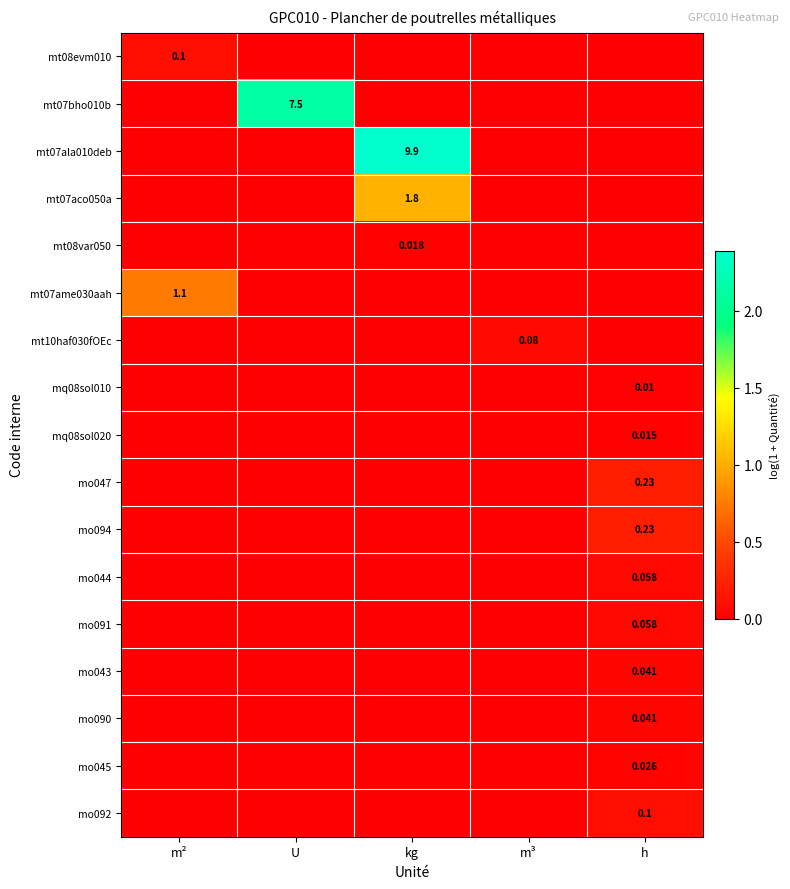

Is the value of mo090 at m³ greater than the value of mt08var050 at m³?

No